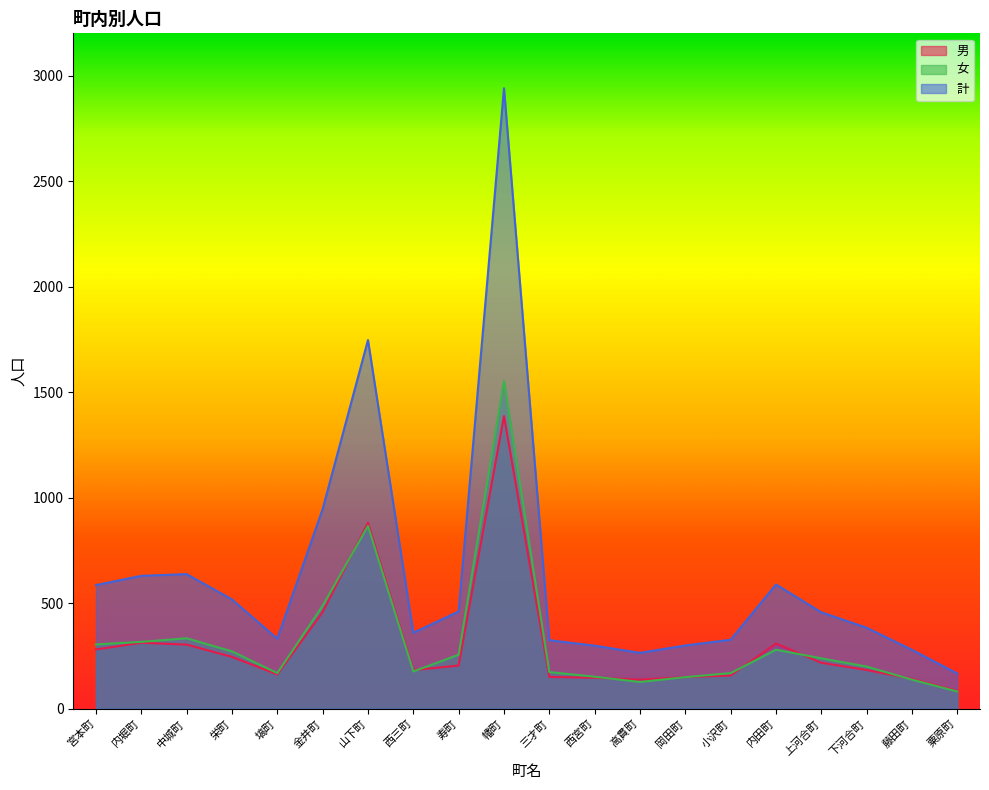

How many values in the 計 series exceed 457?

9